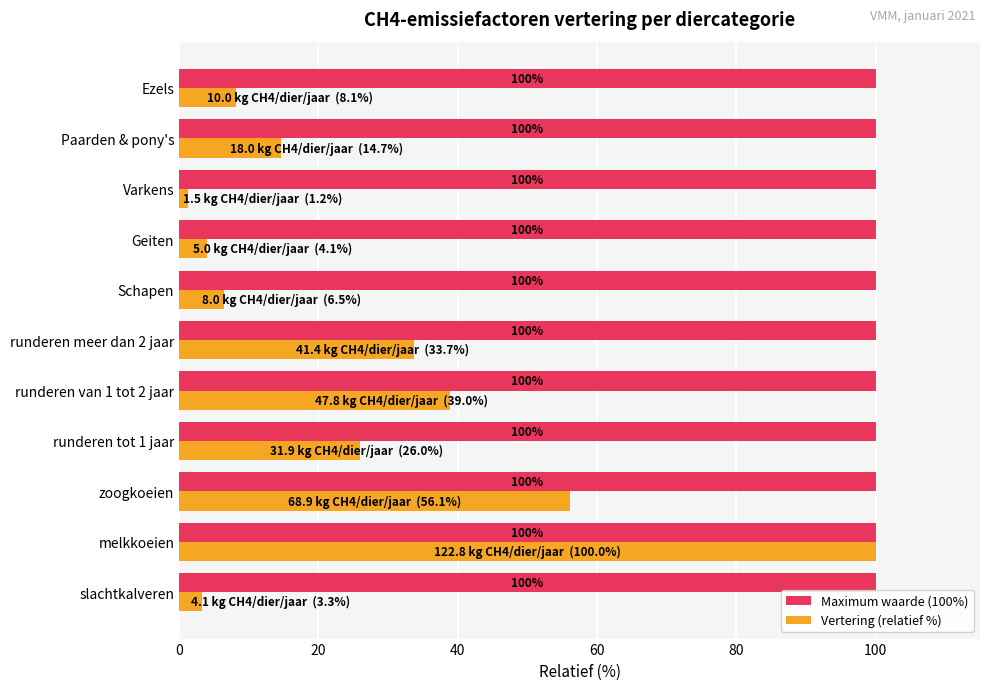

At which label is Vertering (relatief %) closest to 50?

zoogkoeien